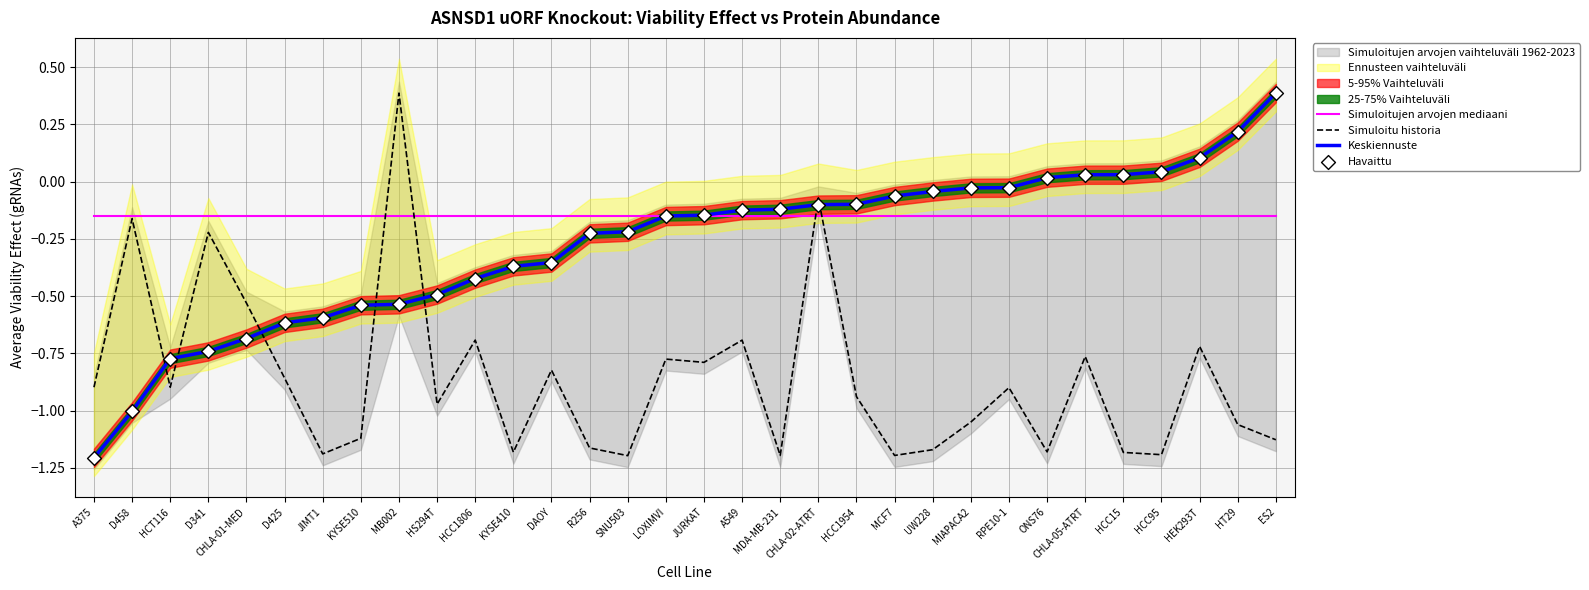

Is the value of Simuloitu historia at HEK293T greater than the value of Havaittu at HT29?

No